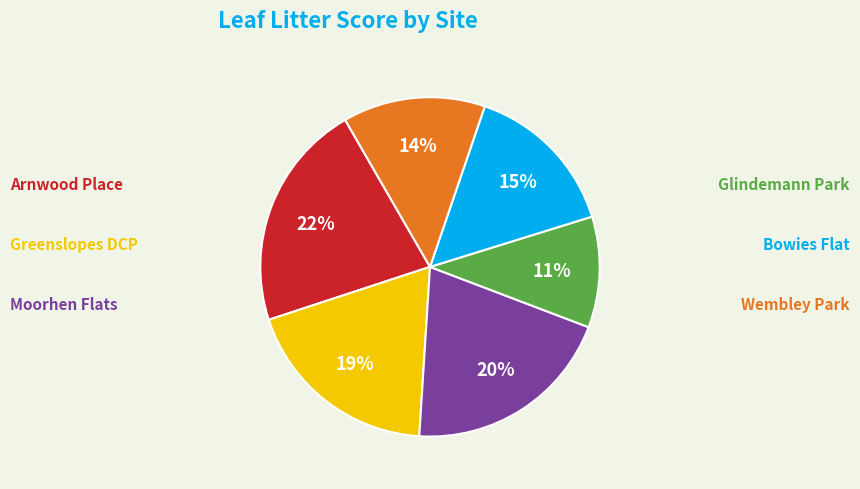

To the nearest percent, what is the average slice percentage?

17%